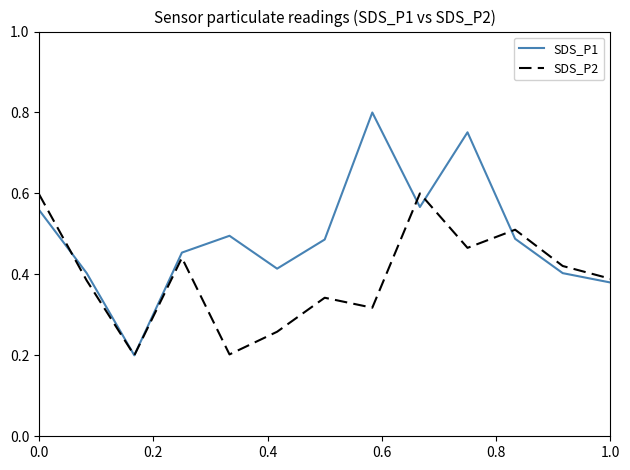

Which series has the widest spread of values?

SDS_P1